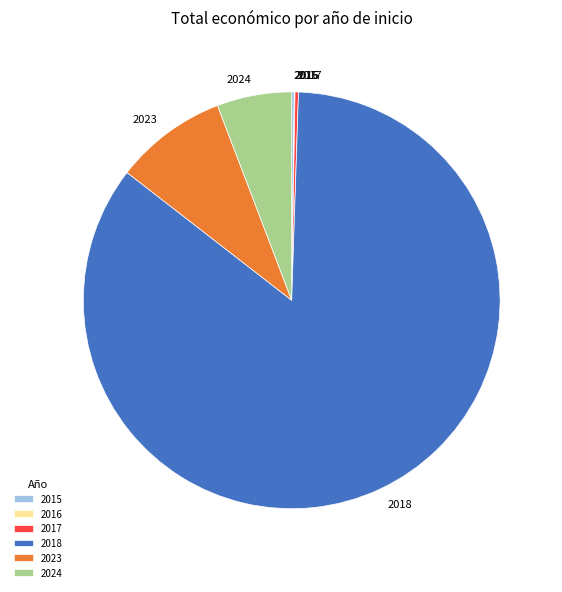

What is the largest slice in the pie chart?

2018